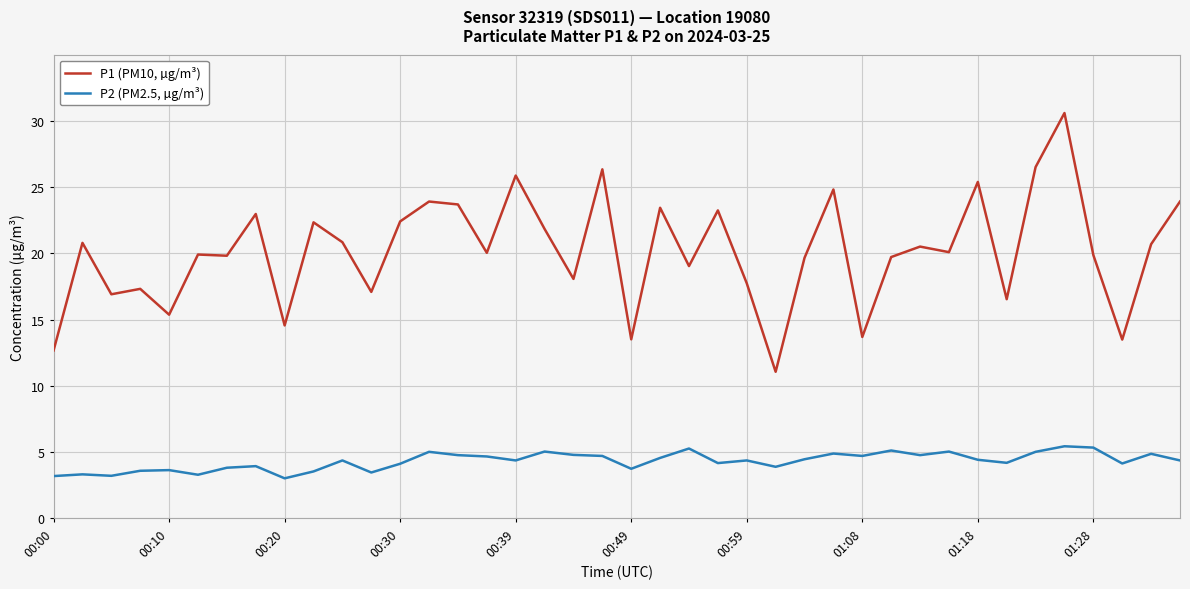

Which series has the largest range (max minus min)?

P1 (PM10, µg/m³)